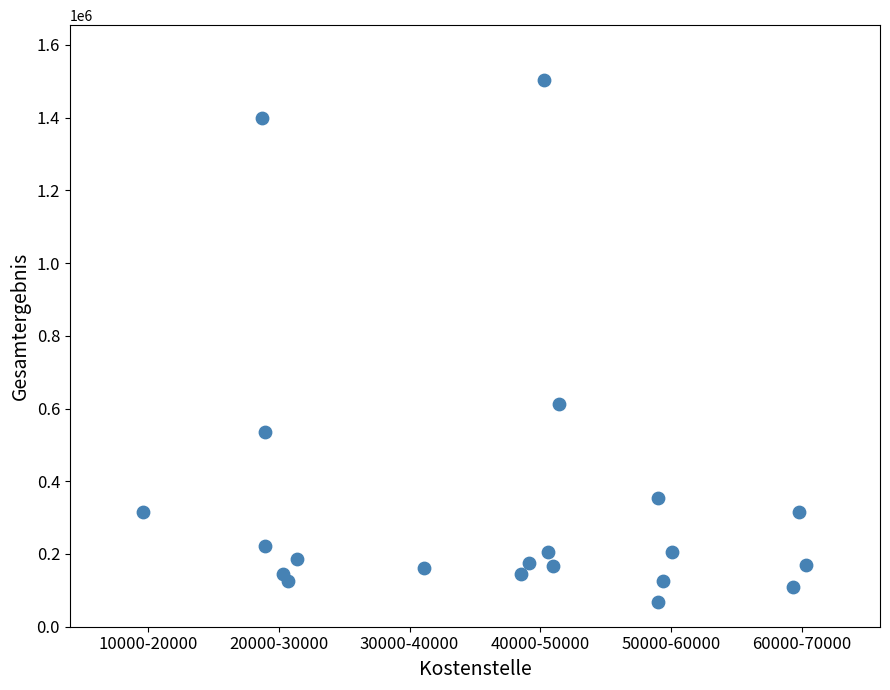

What Y value in the scatter plot is closest to 785362?

613449.1